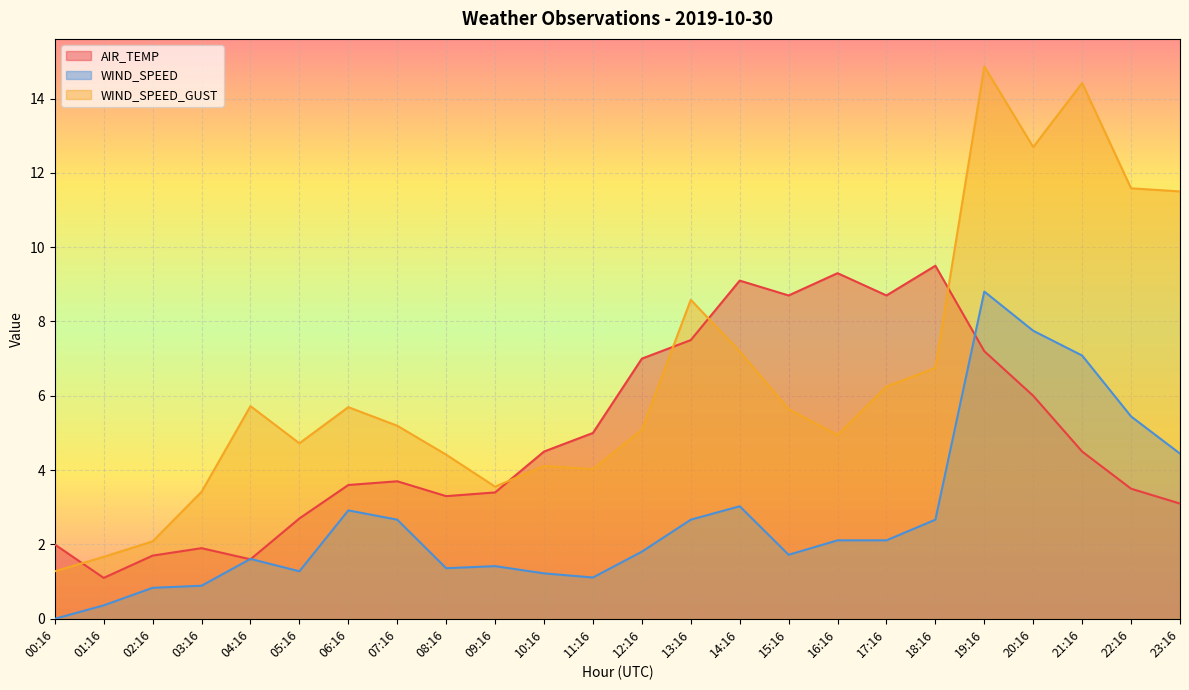

Where is WIND_SPEED_GUST nearest to the value 8?

13:16